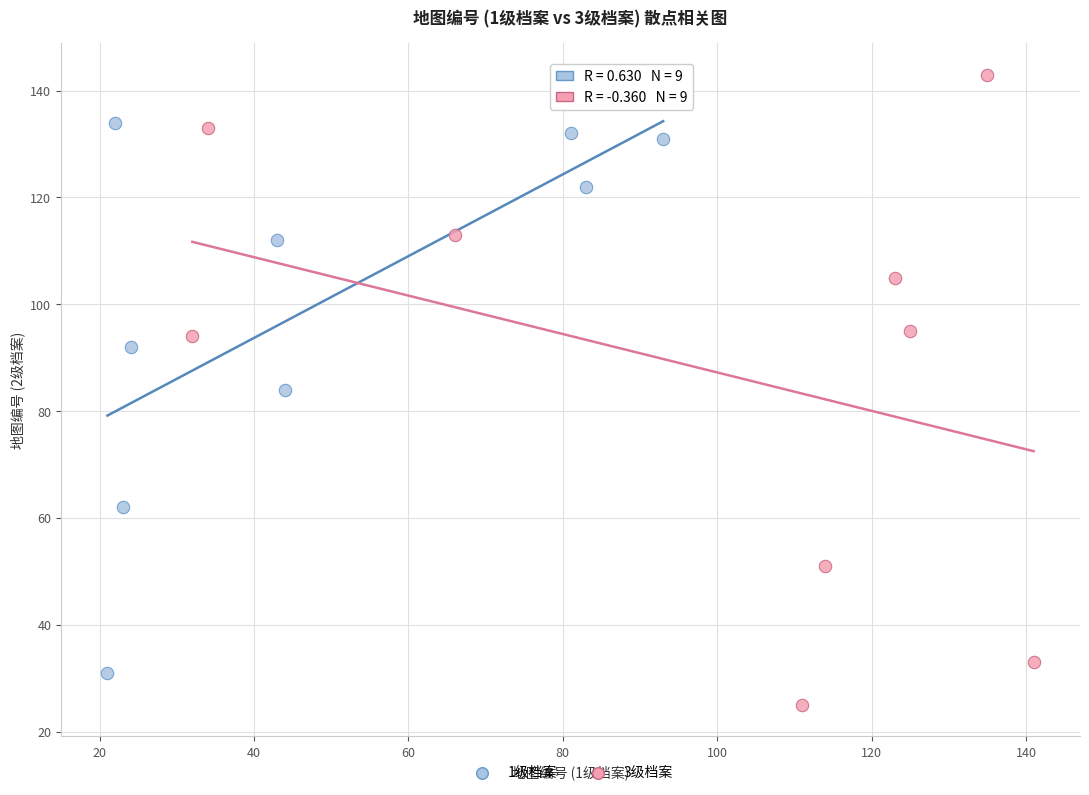

Which series has the widest spread of Y values?

3级档案